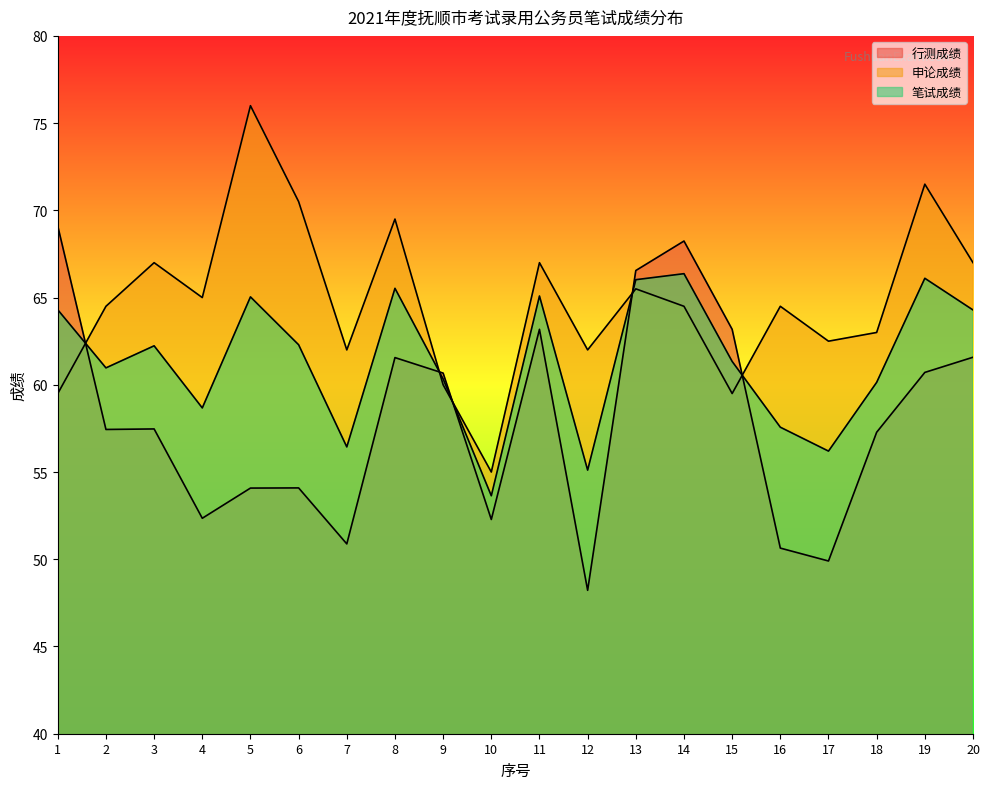

True or false: 笔试成绩 has a value of 66.4 at 14.

True